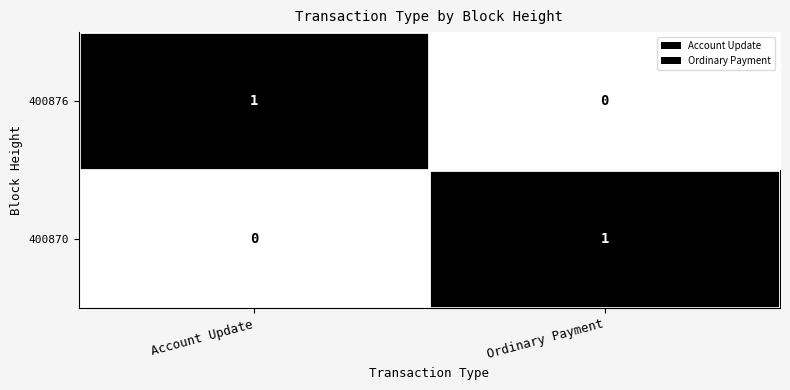

What is the difference between the highest and lowest values at Ordinary Payment?

1